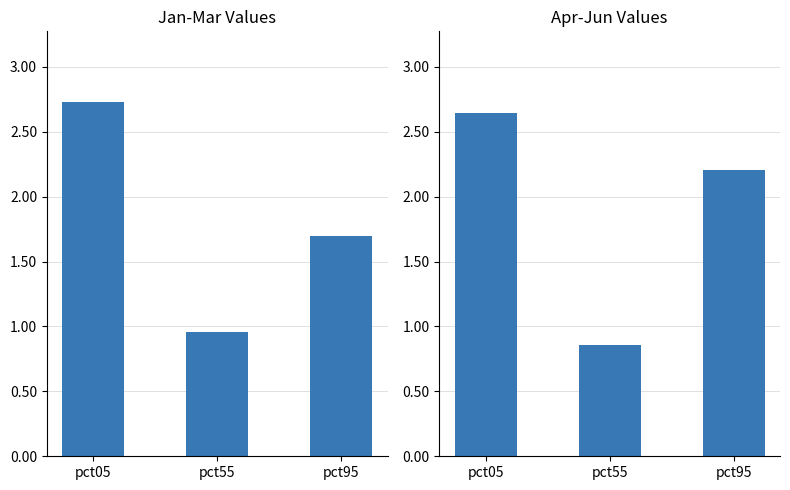

How many values in the Jan-Mar avg series are below 1?

1